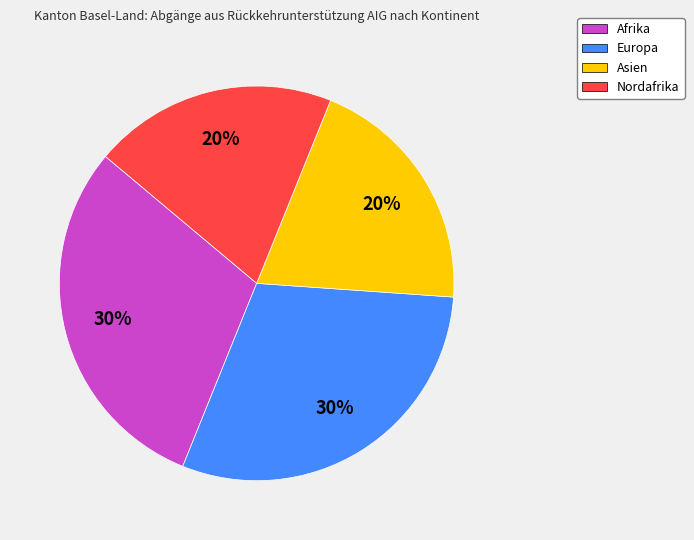

To the nearest percent, what is the combined percentage of Europa and Nordafrika?

50%